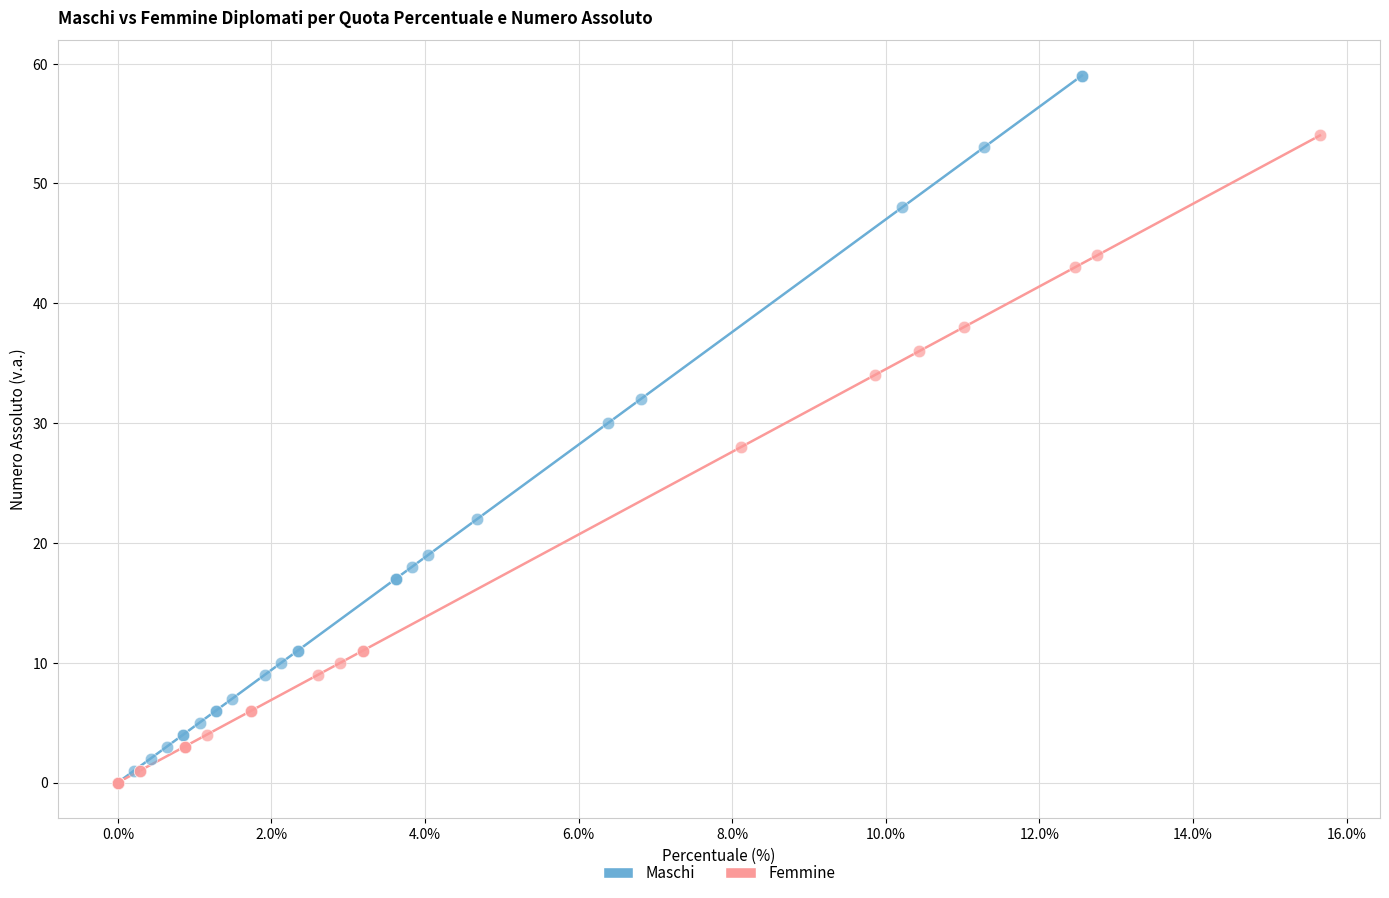

Which series contains the highest Y value?

Maschi